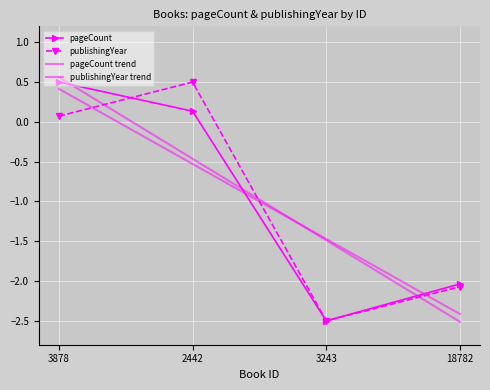

Is it true that publishingYear trend equals -2.4 at 18782?

True